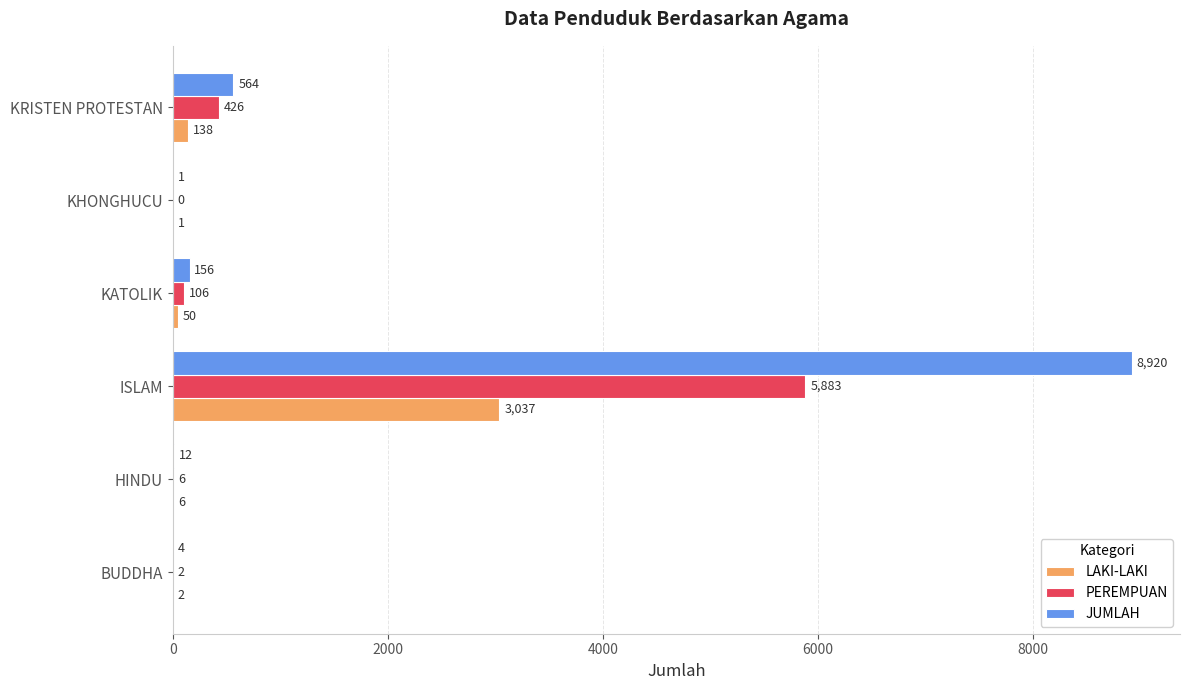

The value of JUMLAH at HINDU is 12. True or false?

True